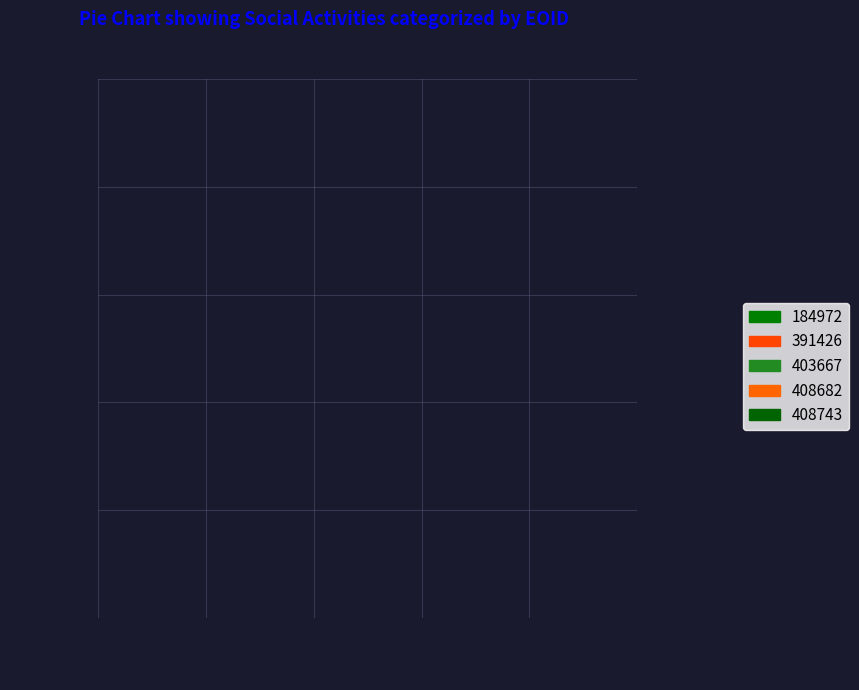

Count the number of slices in the pie.

5